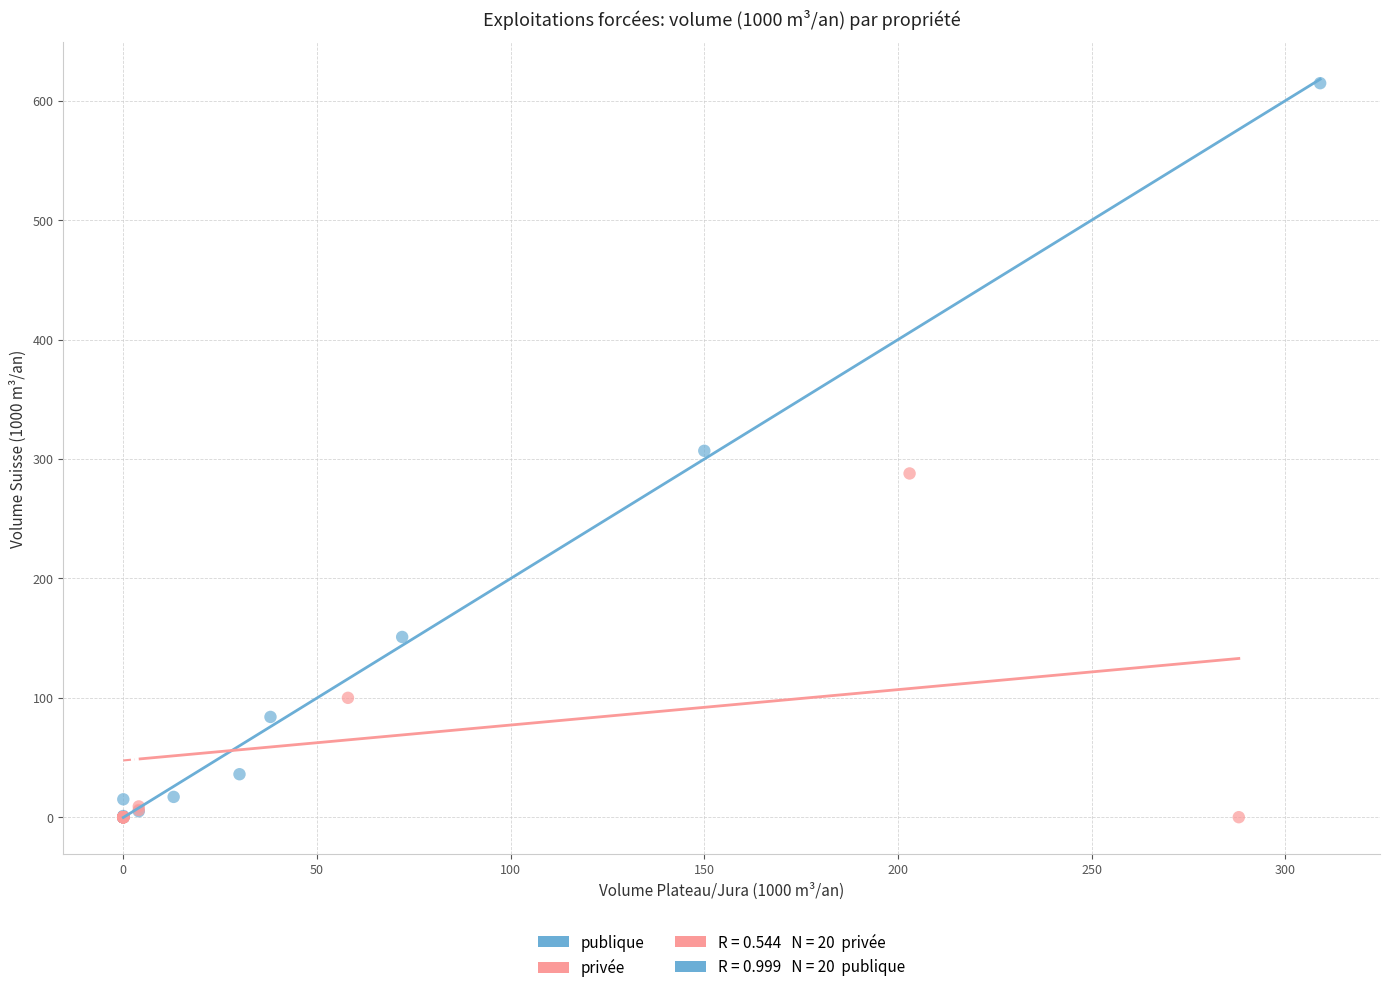

Which series contains the highest Y value?

publique